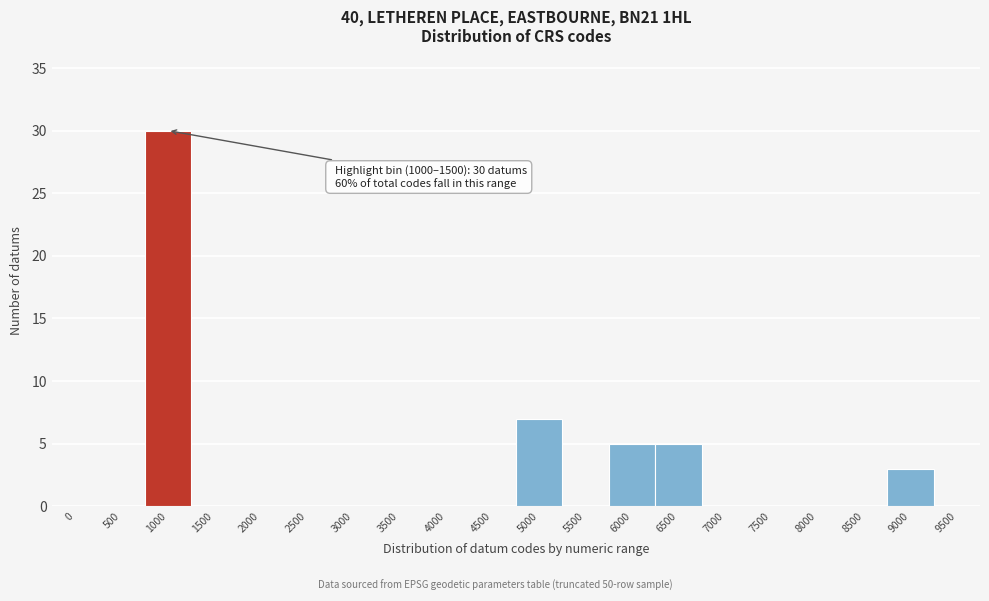

Reading right to left, what are all the values shown in this chart?

9500=0	9000=3	8500=0	8000=0	7500=0	7000=0	6500=5	6000=5	5500=0	5000=7	4500=0	4000=0	3500=0	3000=0	2500=0	2000=0	1500=0	1000=30	500=0	0=0